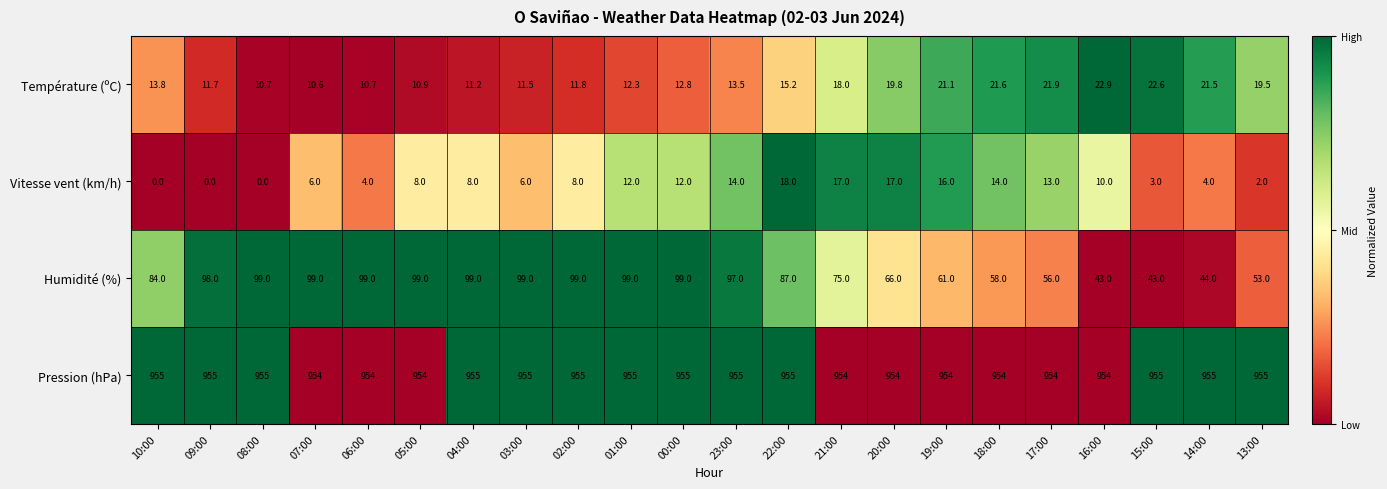

List the series in order of their peak value, highest first.

Pression (hPa), Humidité (%), Température (ºC), Vitesse vent (km/h)